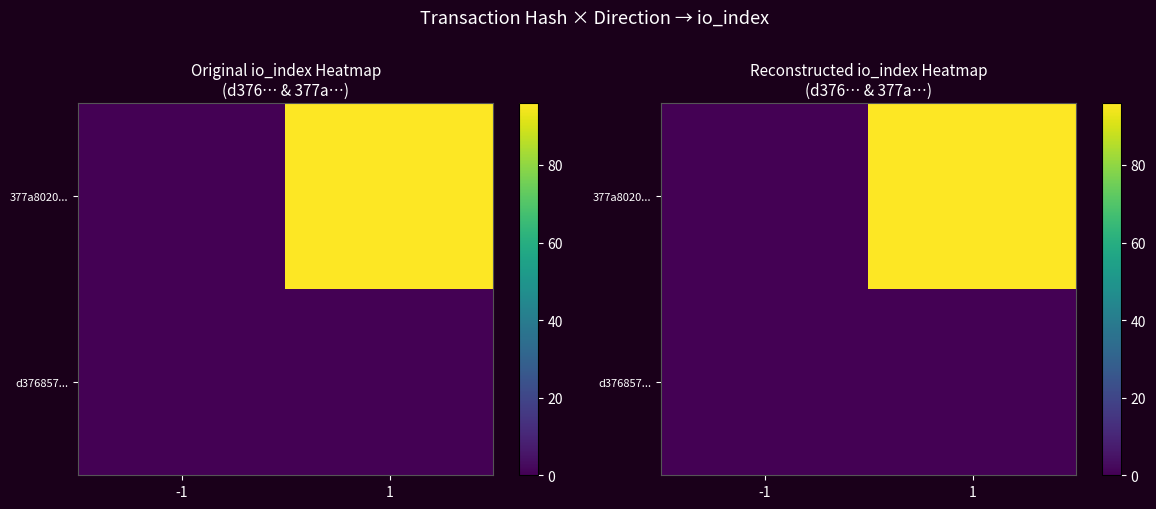

What is the difference between the 377a8020... values at 1 and -1?

96